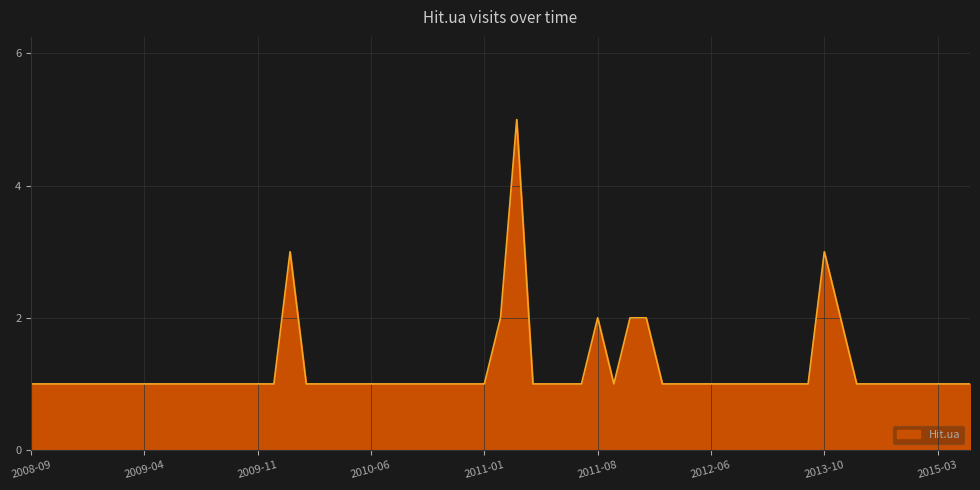

What is the difference between the maximum and minimum values?

4